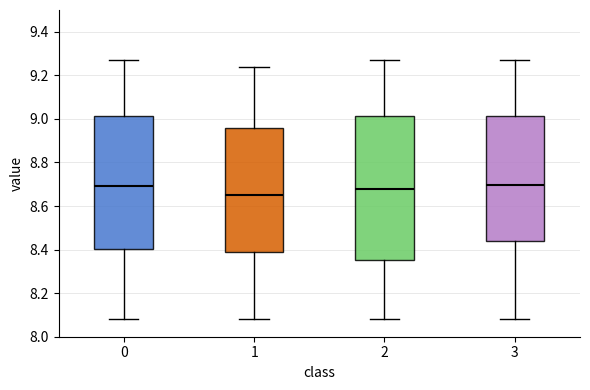

Where does the lower whisker of the box at x = 0 end on the y-axis? The values are not printed on the chart, so give them approximately, as read against the axis.

8.08